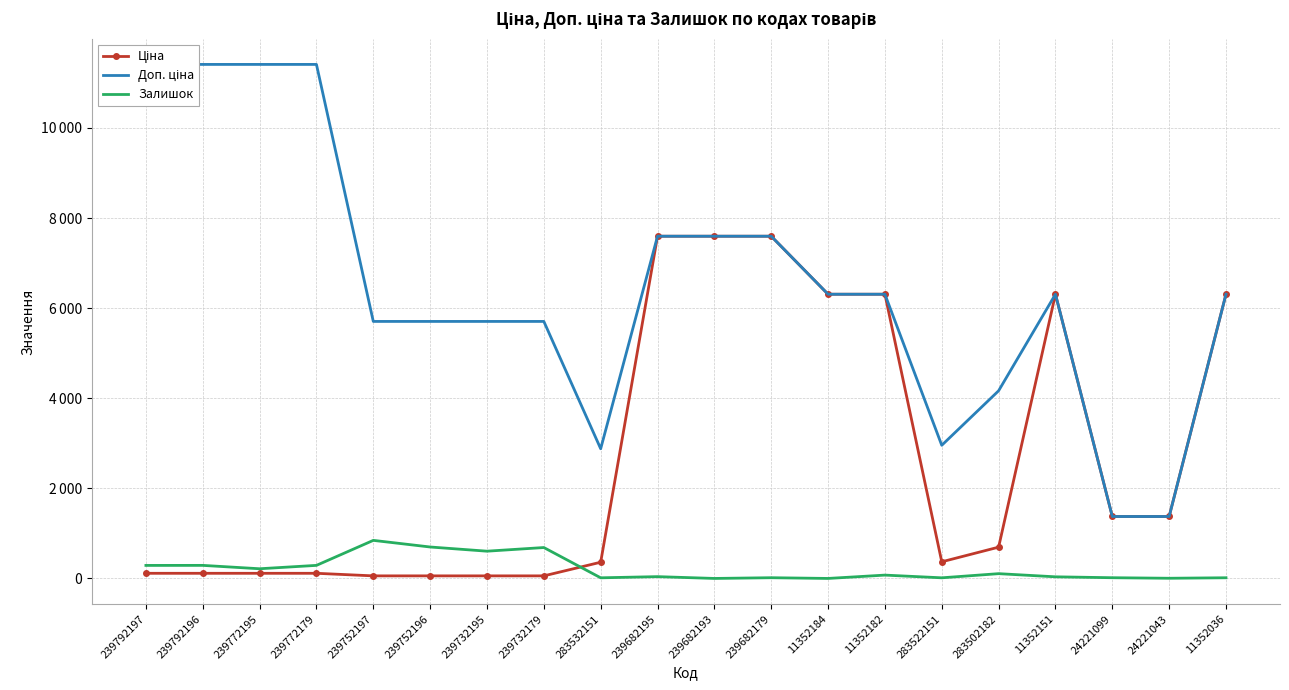

Which series has the largest total across all categories?

Доп. ціна